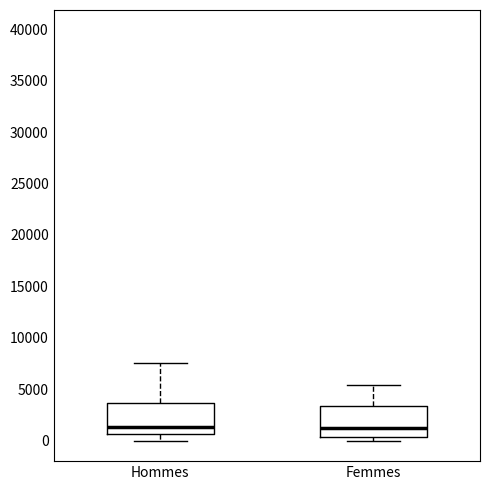

Reading left to right, read every box against the y-axis: the position of its median line, the range the box covers, and the ends of its whiskers. The values are not printed on the chart, so give them approximately, as read against the axis.

Hommes: median 1500, box 500 to 3500, whiskers 0 to 7500
Femmes: median 1500, box 500 to 3500, whiskers 0 to 5500